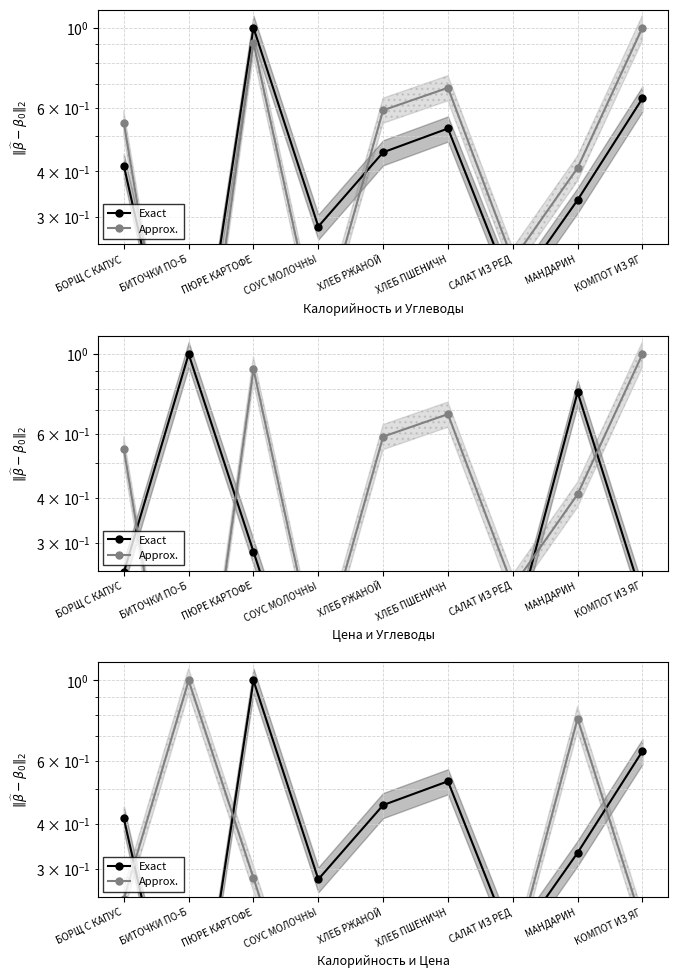

The value of Exact at КОМПОТ ИЗ ЯГ is 0.4. True or false?

False